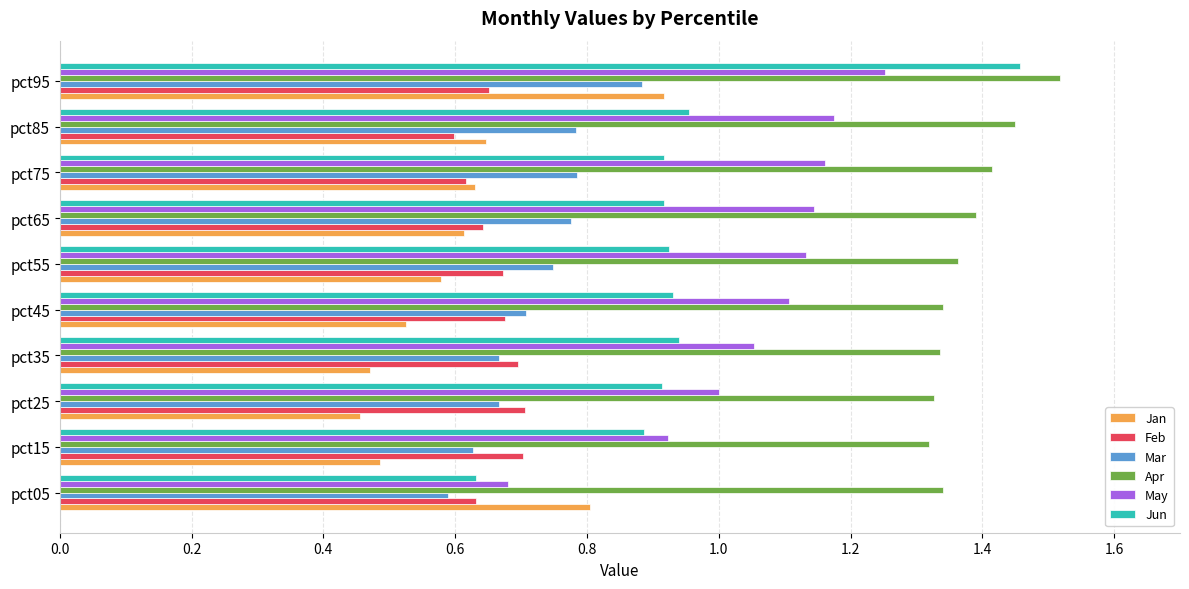

Which series changed the most between pct85 and pct95?

Jun